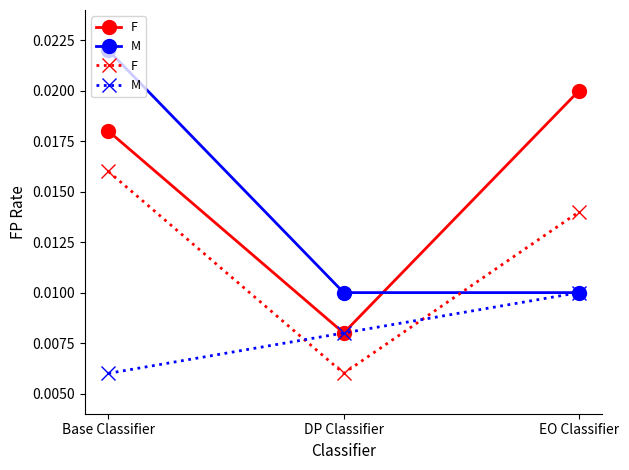

The F series shows 0.0 at Base Classifier. True or false?

True